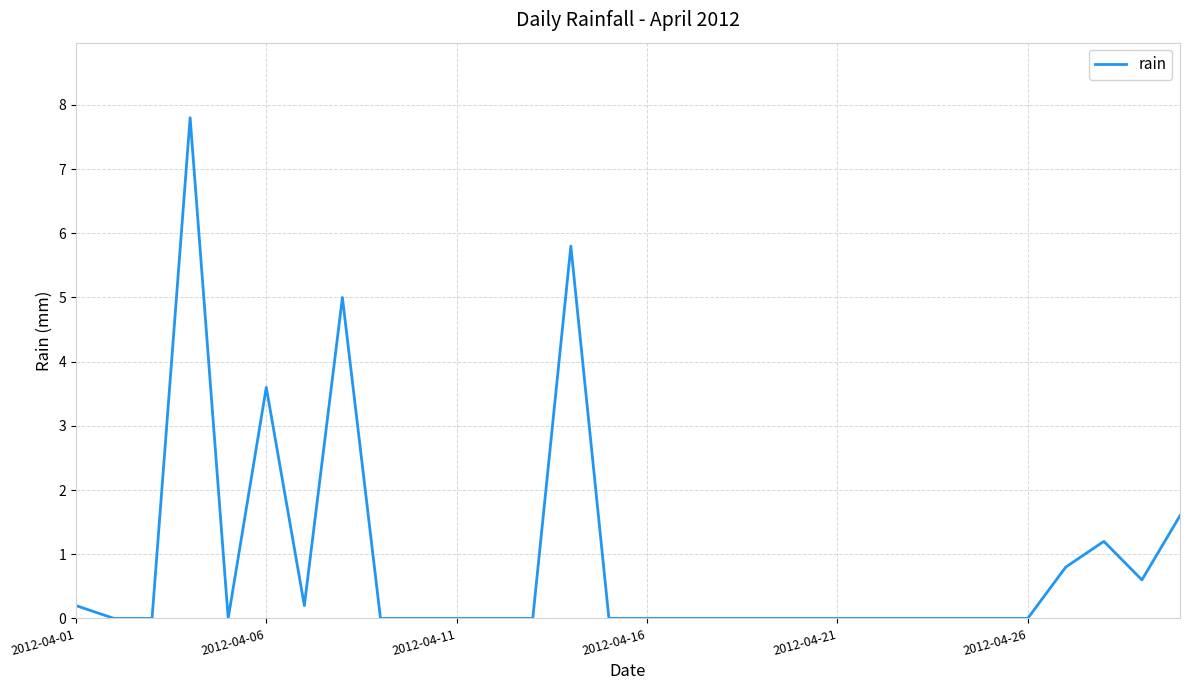

What is the maximum value shown in the chart?

7.8